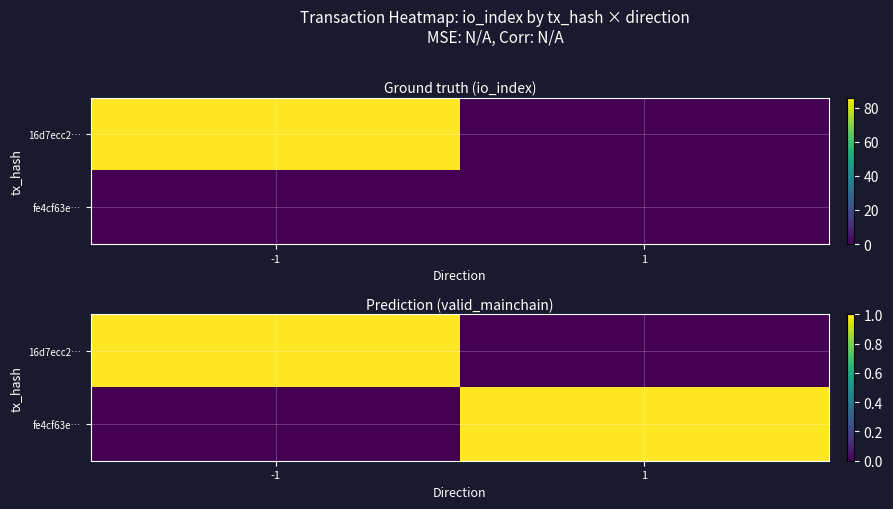

What is the difference between the fe4cf63e… values at -1 and 1?

1